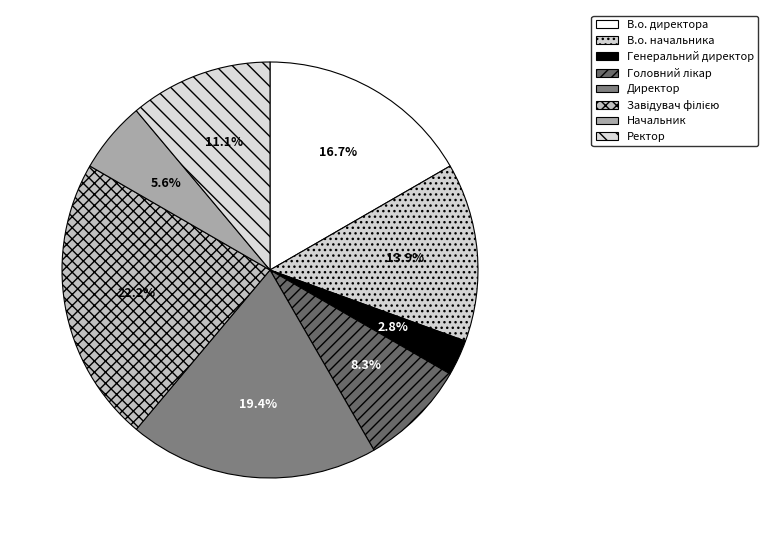

How much of the chart is everything except Ректор?

88.9%